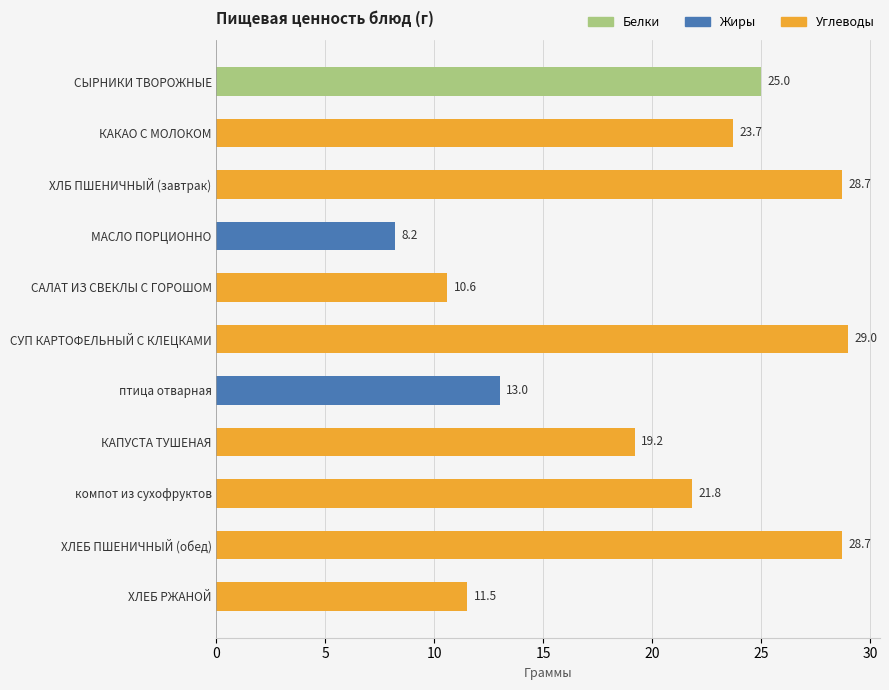

Where is the data nearest to the value 18?

КАПУСТА ТУШЕНАЯ